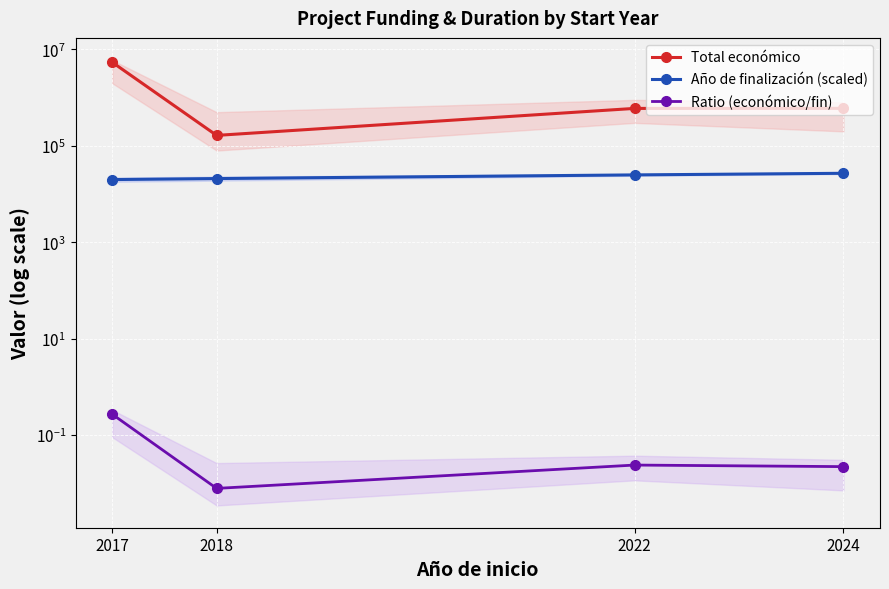

Rank the categories by Total económico value from highest to lowest.

2017, 2024, 2022, 2018